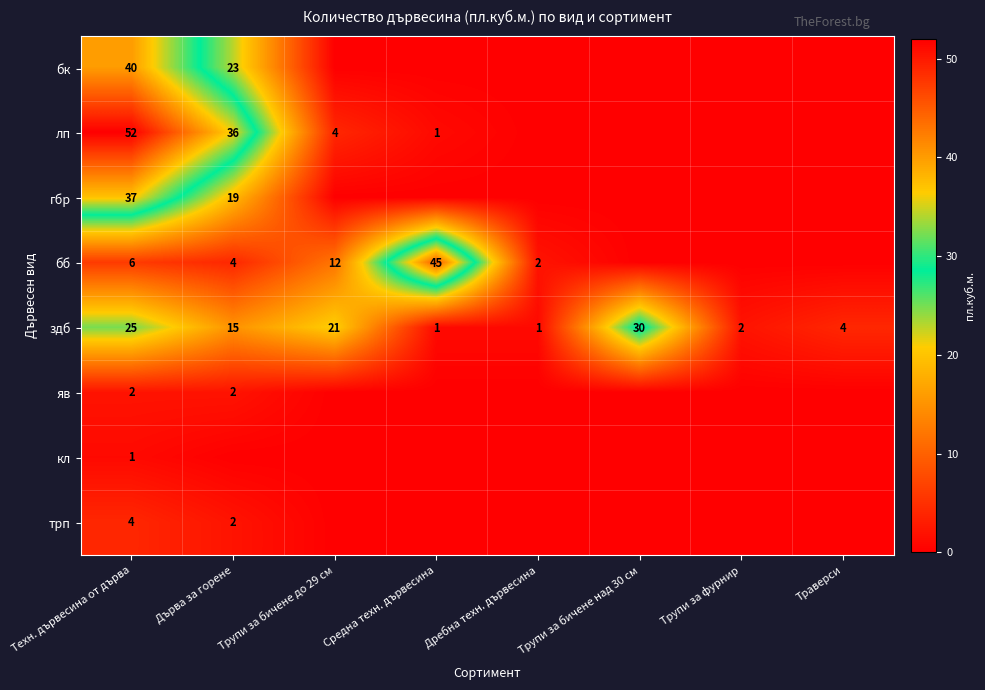

The бк series shows 62 at Техн. дървесина от дърва. True or false?

False